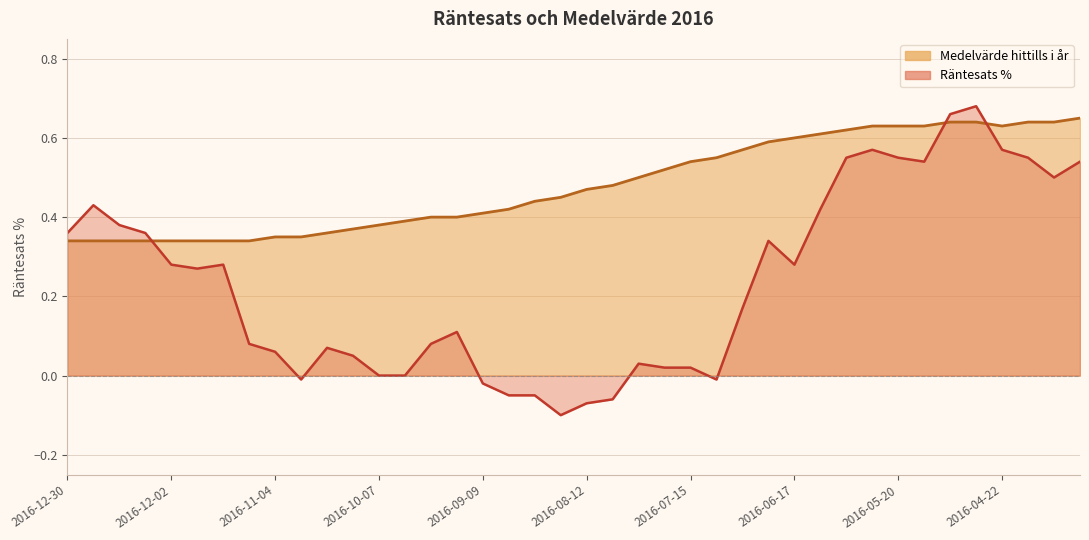

At which label is Räntesats % closest to 0?

2016-10-07